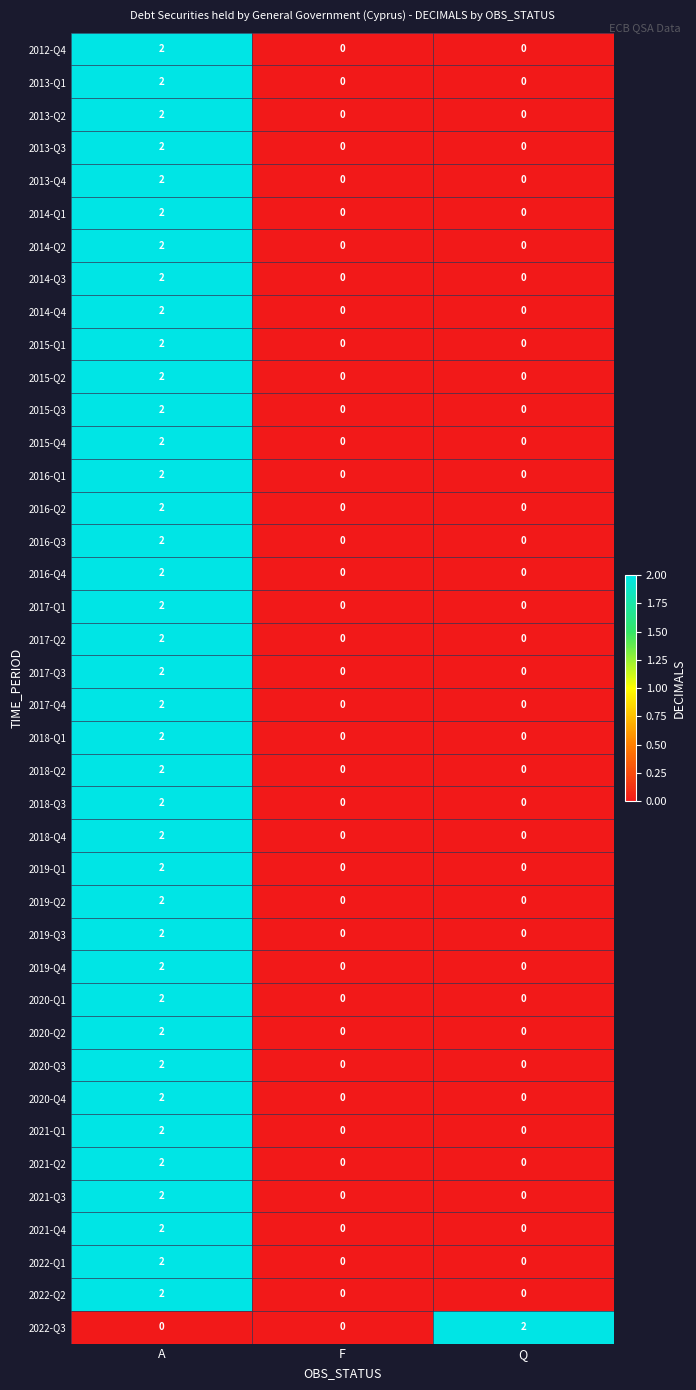

Between F and Q, which series saw the biggest shift?

2022-Q3